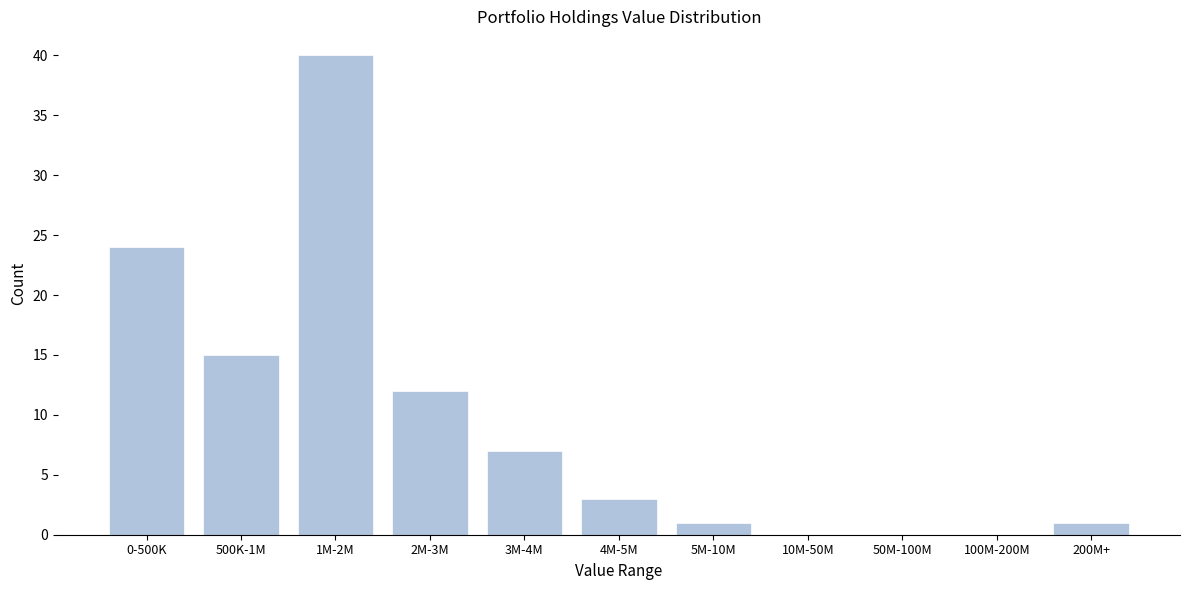

Reading left to right, transcribe all the data shown in this chart.

0-500K=24	500K-1M=15	1M-2M=40	2M-3M=12	3M-4M=7	4M-5M=3	5M-10M=1	10M-50M=0	50M-100M=0	100M-200M=0	200M+=1